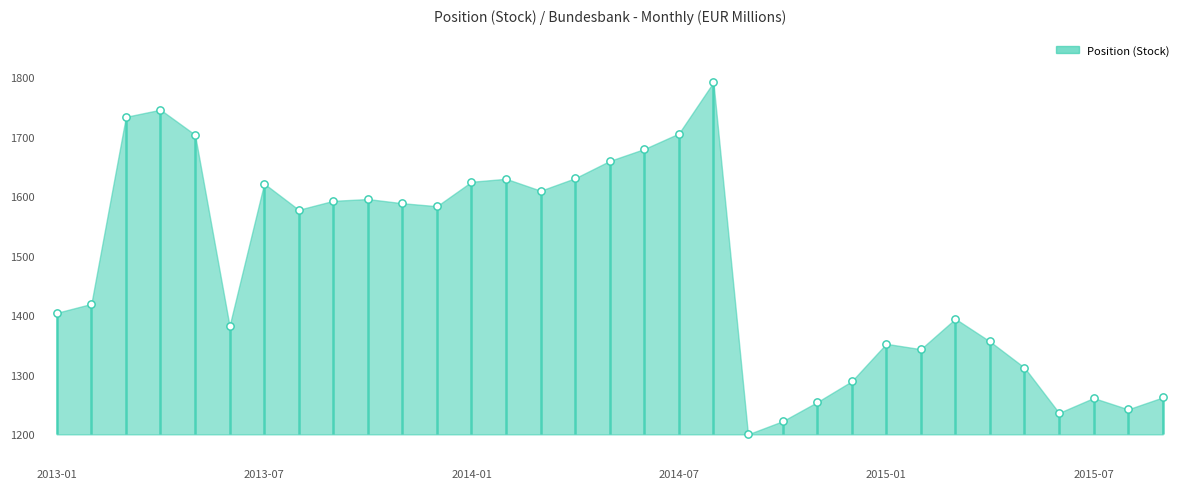

Which has a higher value, 2015-09 or 2014-12?

2014-12